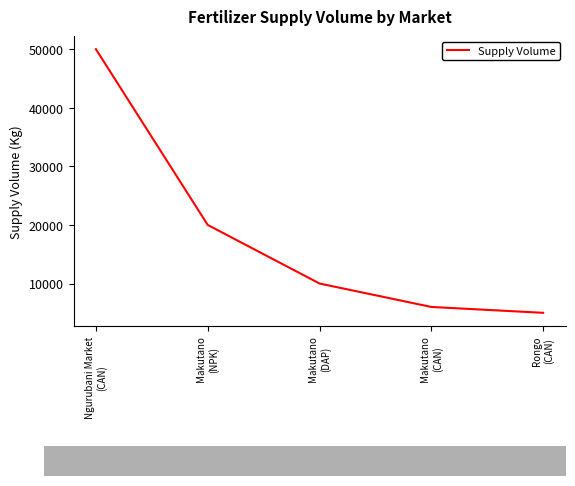

What is the sum of all values?

91000